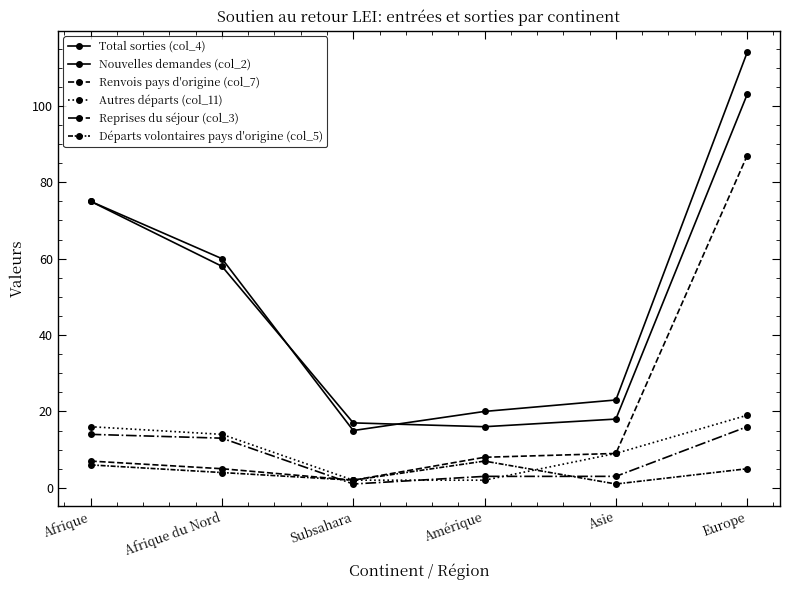

What is the difference between the highest and lowest values at Asie?

22